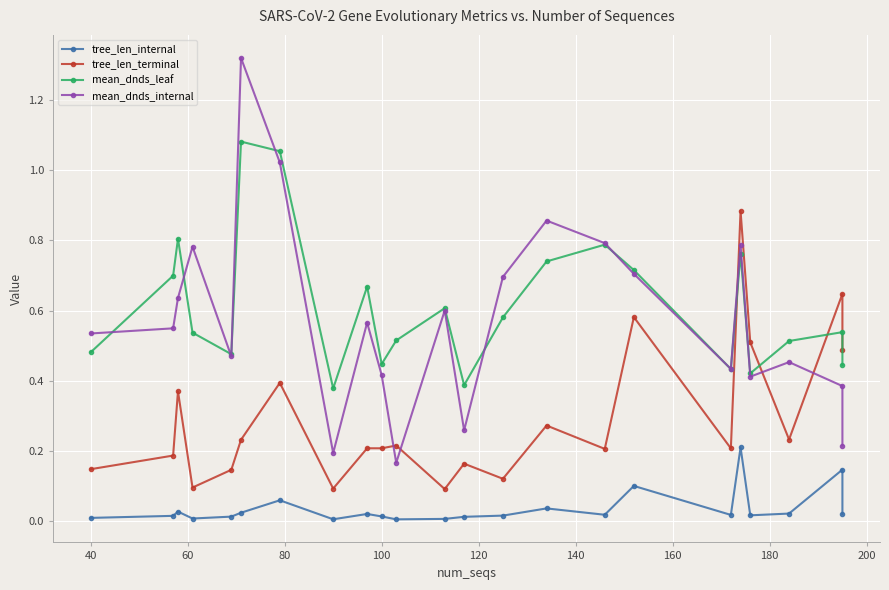

What are all the series names shown in the legend?

tree_len_internal, tree_len_terminal, mean_dnds_leaf, mean_dnds_internal